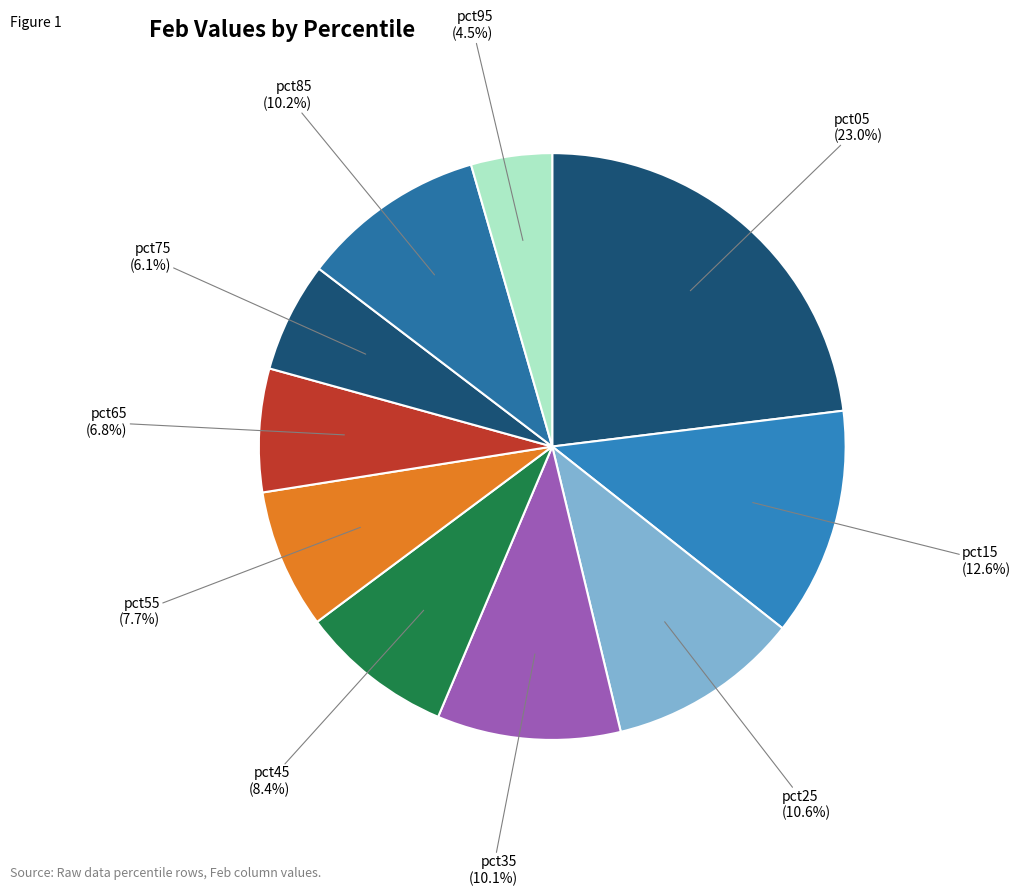

How many segments does this pie chart have?

10